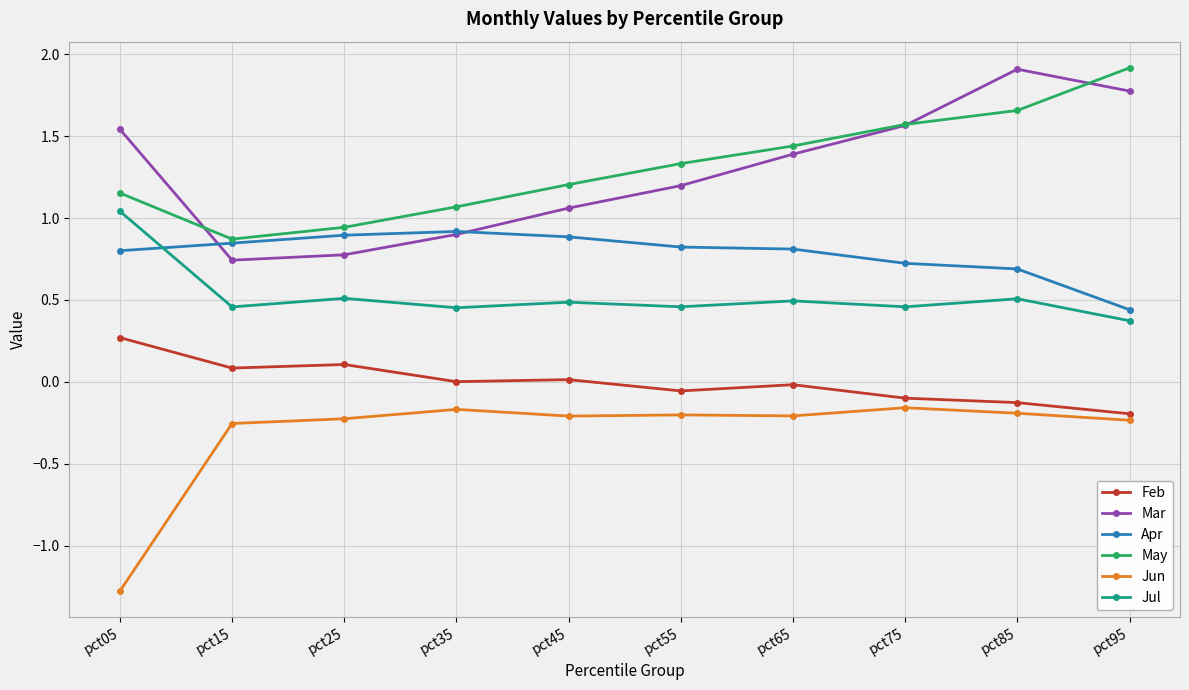

The value of Jul at pct15 is 0.2. True or false?

False